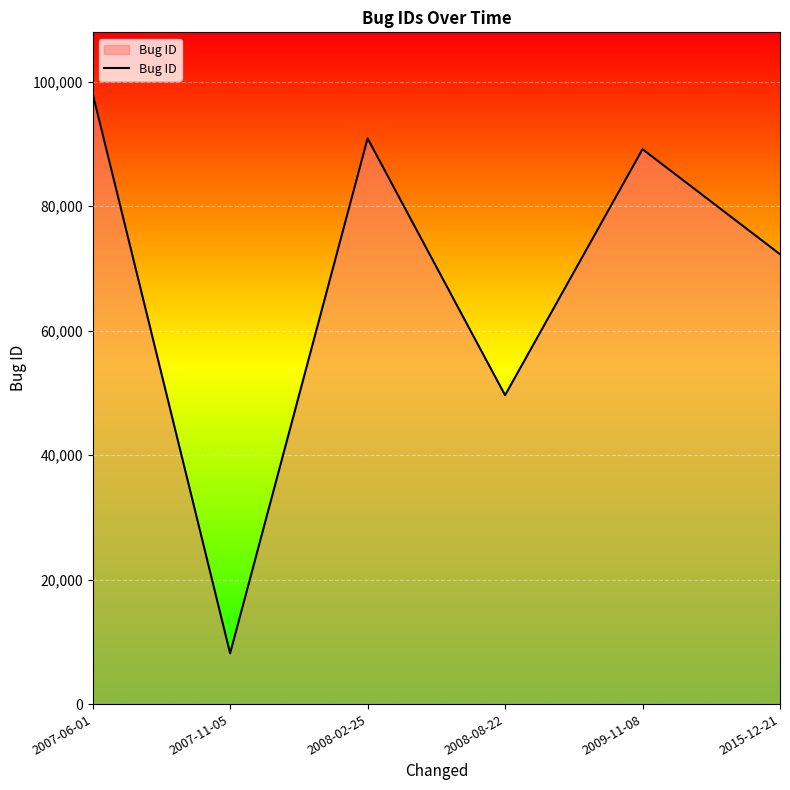

The value at 2015-12-21 is 72289. True or false?

True